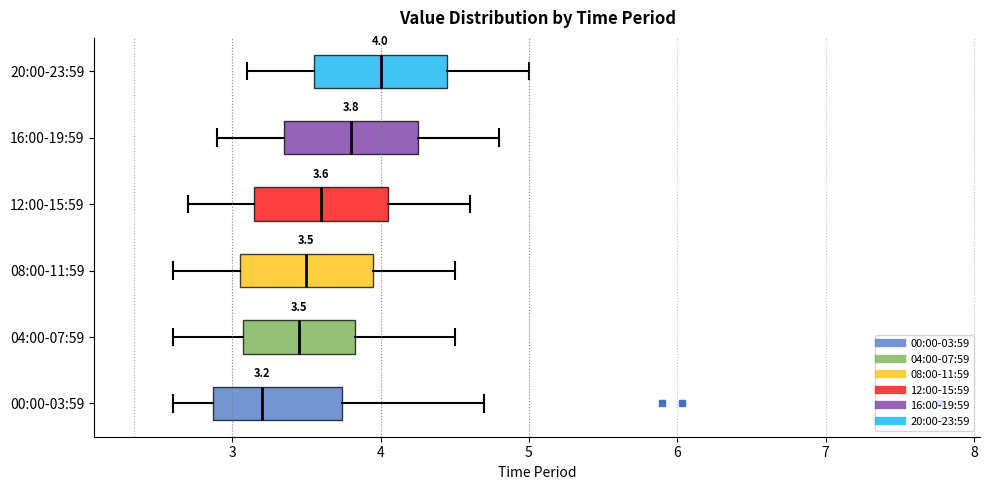

Which box has the furthest to the right median line?

20:00-23:59